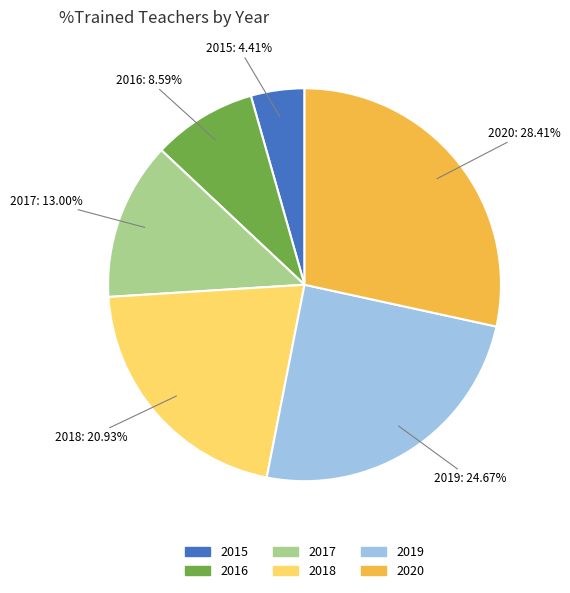

Do 2016 and 2017 together represent more than half of the pie?

No